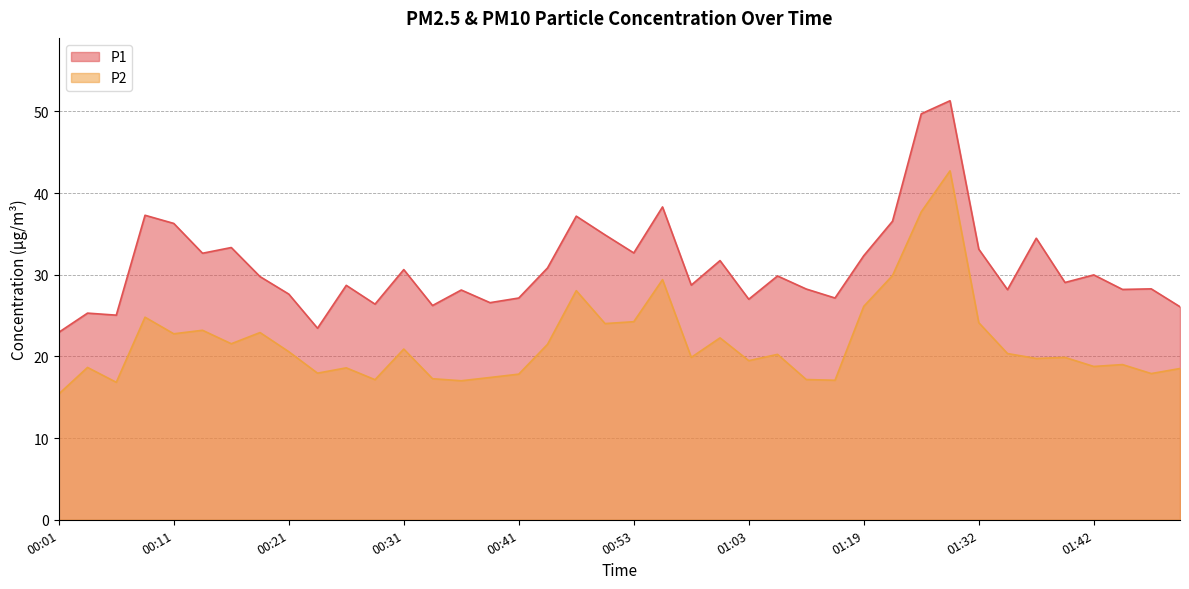

What are all the series names shown in the legend?

P1, P2